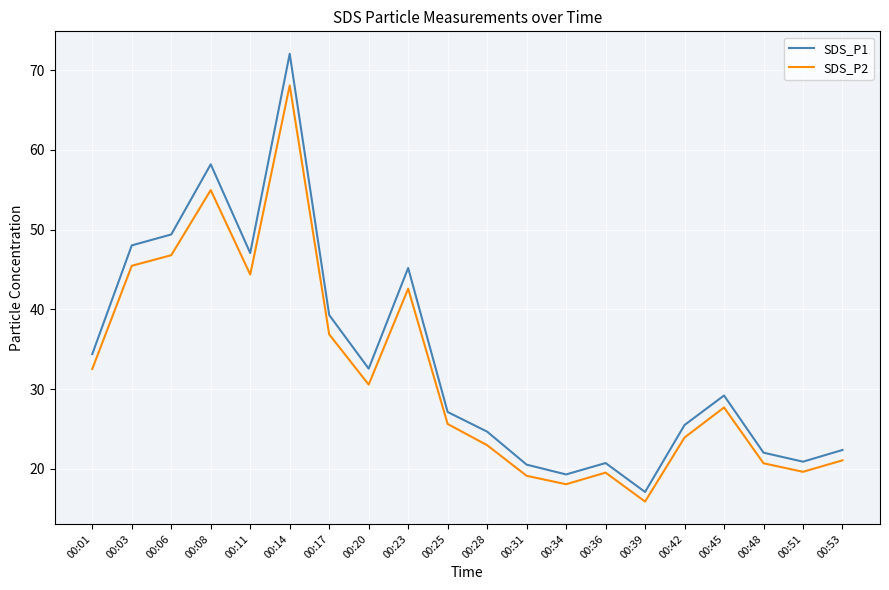

Is it true that SDS_P1 equals 70.0 at 00:03?

False